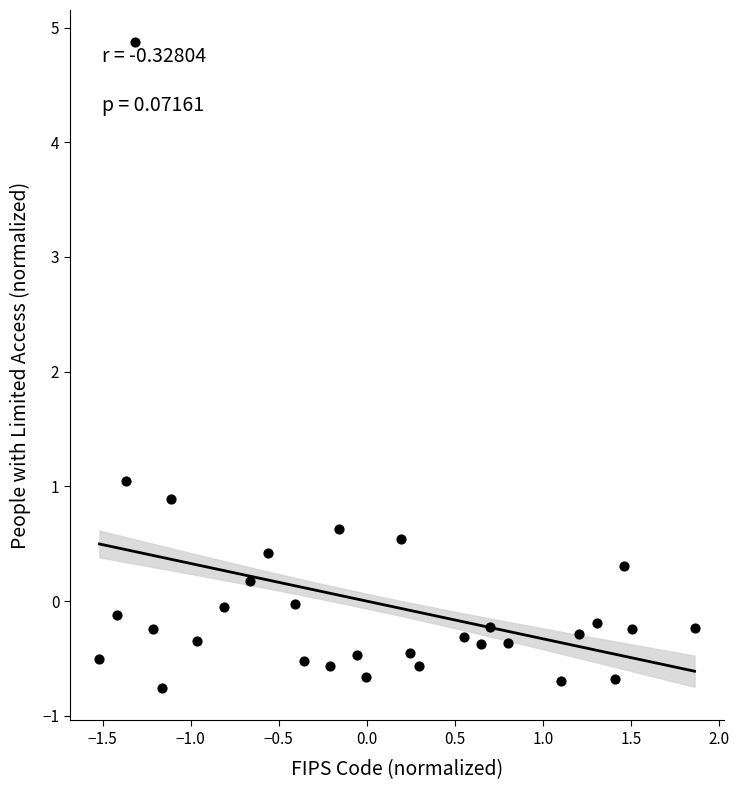

What is the range of Y values (max minus min)?

5.6